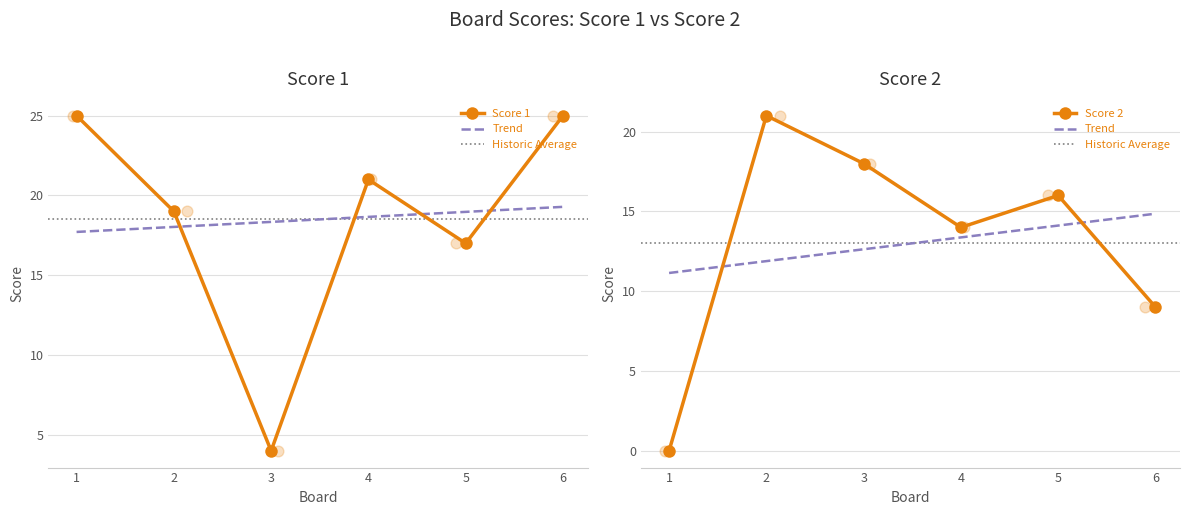

Is the value of Score 2 at 3 greater than the value of Score 1 at 5?

Yes